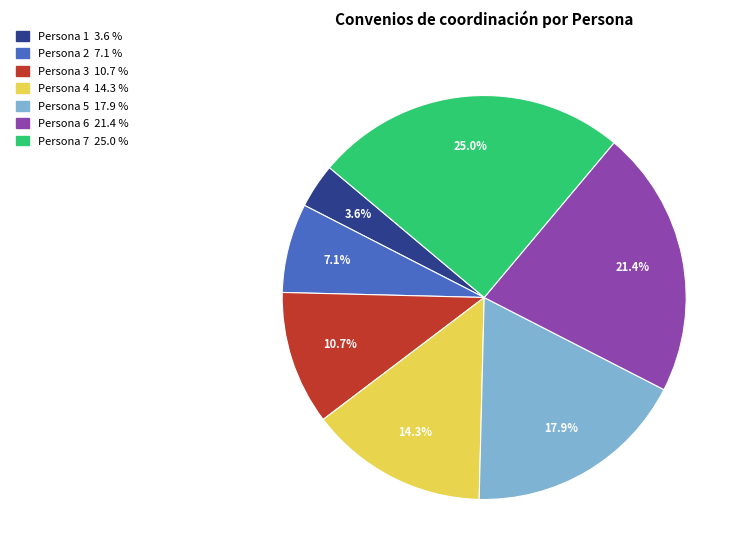

Count the number of slices in the pie.

7